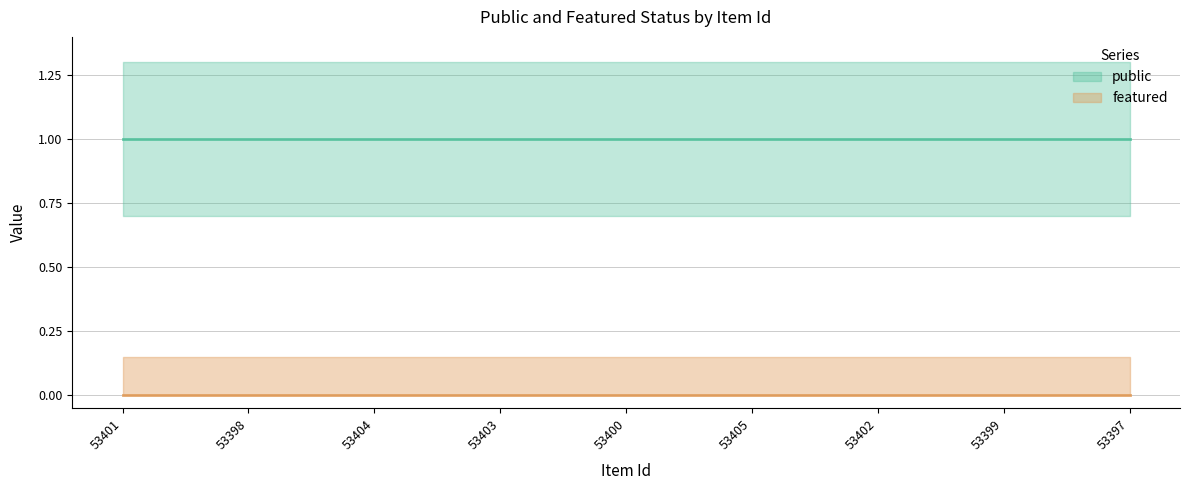

True or false: public and featured cross at least once.

False